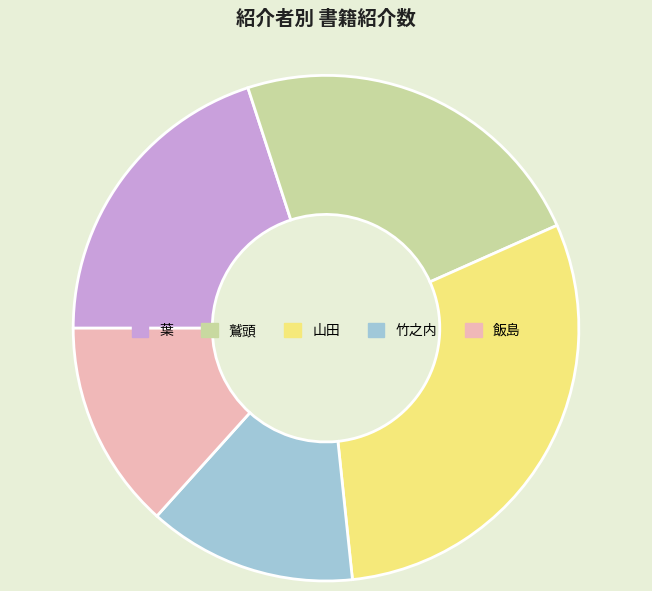

Does any single category account for the majority?

No